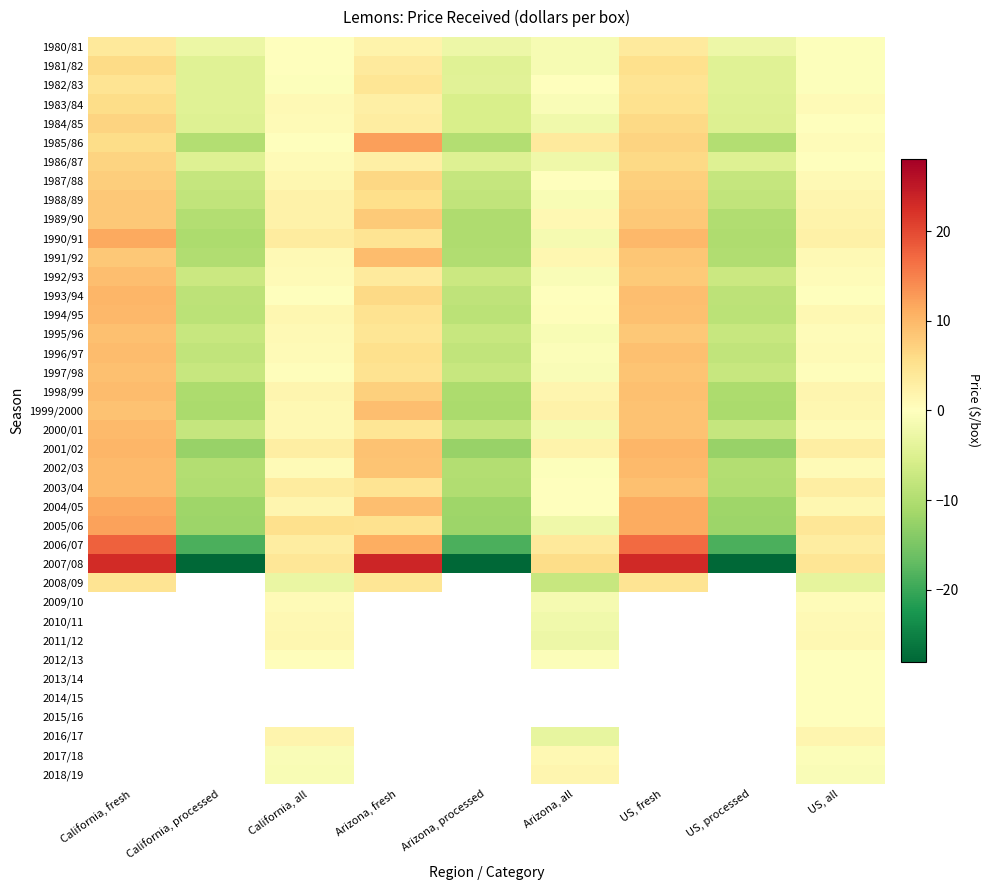

How many distinct data groups are displayed?

39